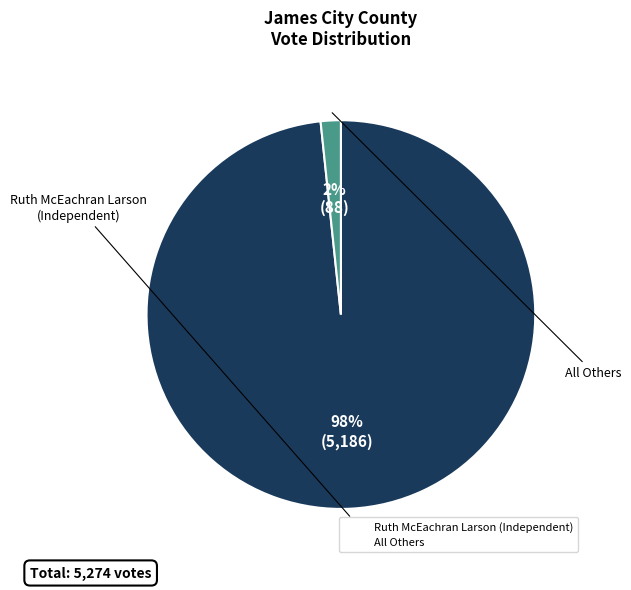

Does any single category account for the majority?

Yes